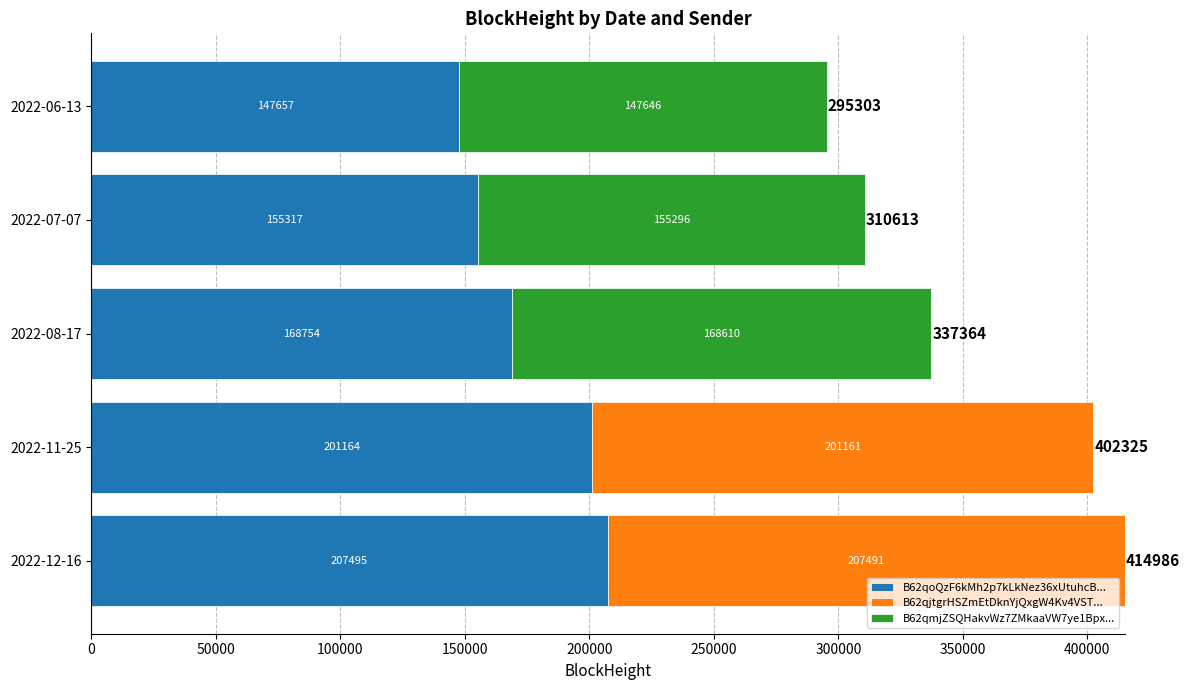

At which category is the sum across all series the highest?

2022-12-16